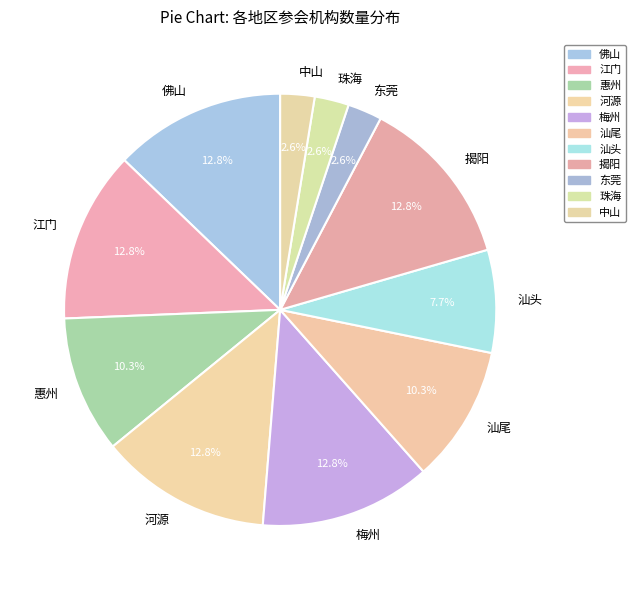

Does 梅州 represent more than half of the total?

No